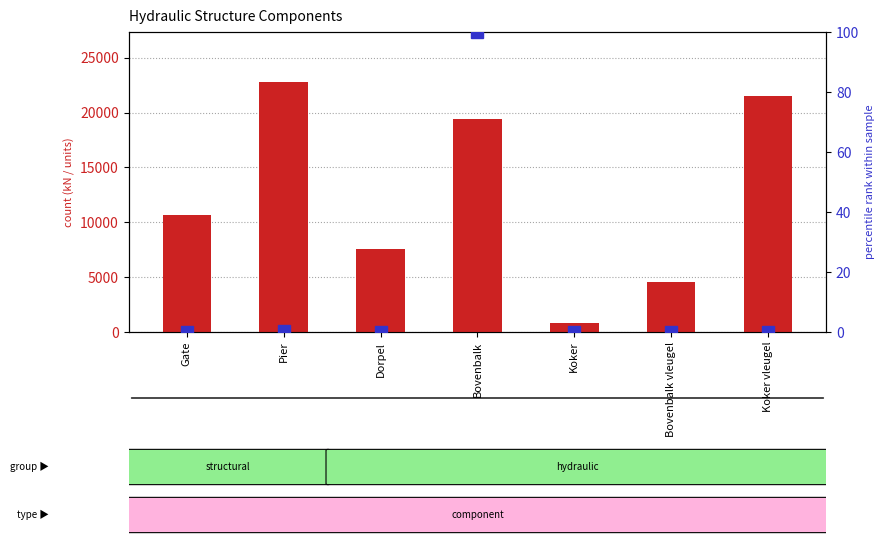

Which series has the largest total across all categories?

count